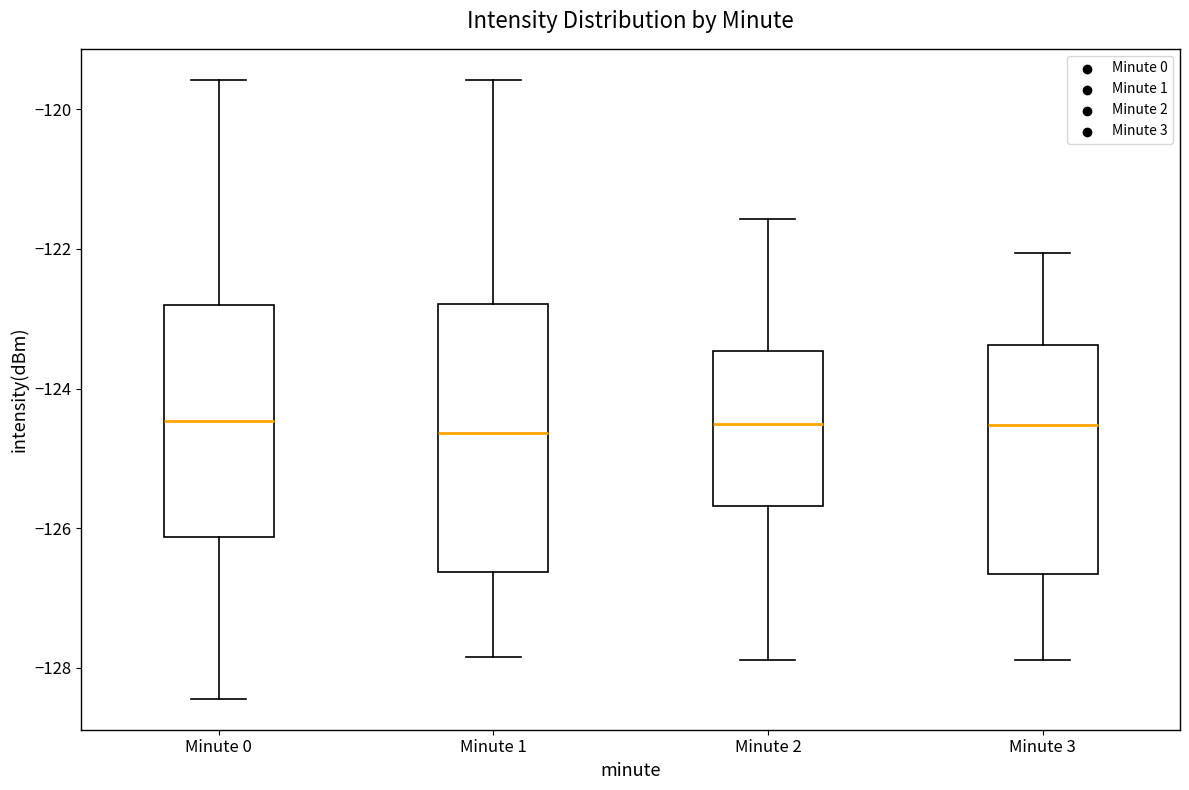

Reading left to right, transcribe this box plot: for each box, give where its median line is, the range the box spans, and where its two whiskers end, as read against the y-axis. The values are not printed on the chart, so give them approximately, as read against the axis.

Minute 0: median -124.4, box -126.2 to -122.8, whiskers -128.4 to -119.6
Minute 1: median -124.6, box -126.6 to -122.8, whiskers -127.8 to -119.6
Minute 2: median -124.6, box -125.6 to -123.4, whiskers -127.8 to -121.6
Minute 3: median -124.6, box -126.6 to -123.4, whiskers -127.8 to -122.0